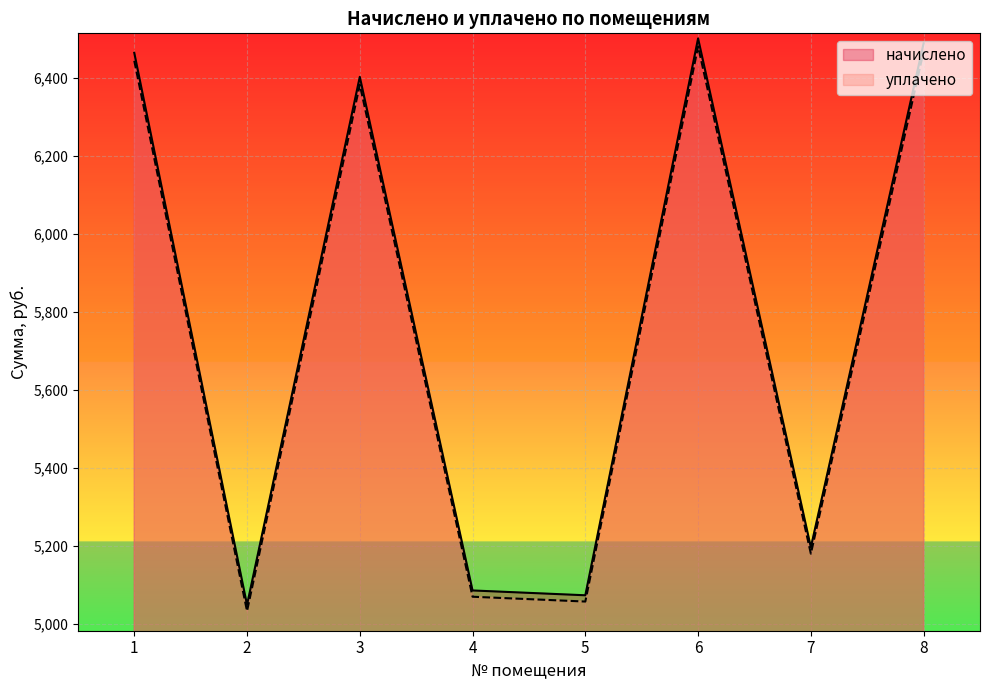

Does the chart display data point markers on the line(s)?

No